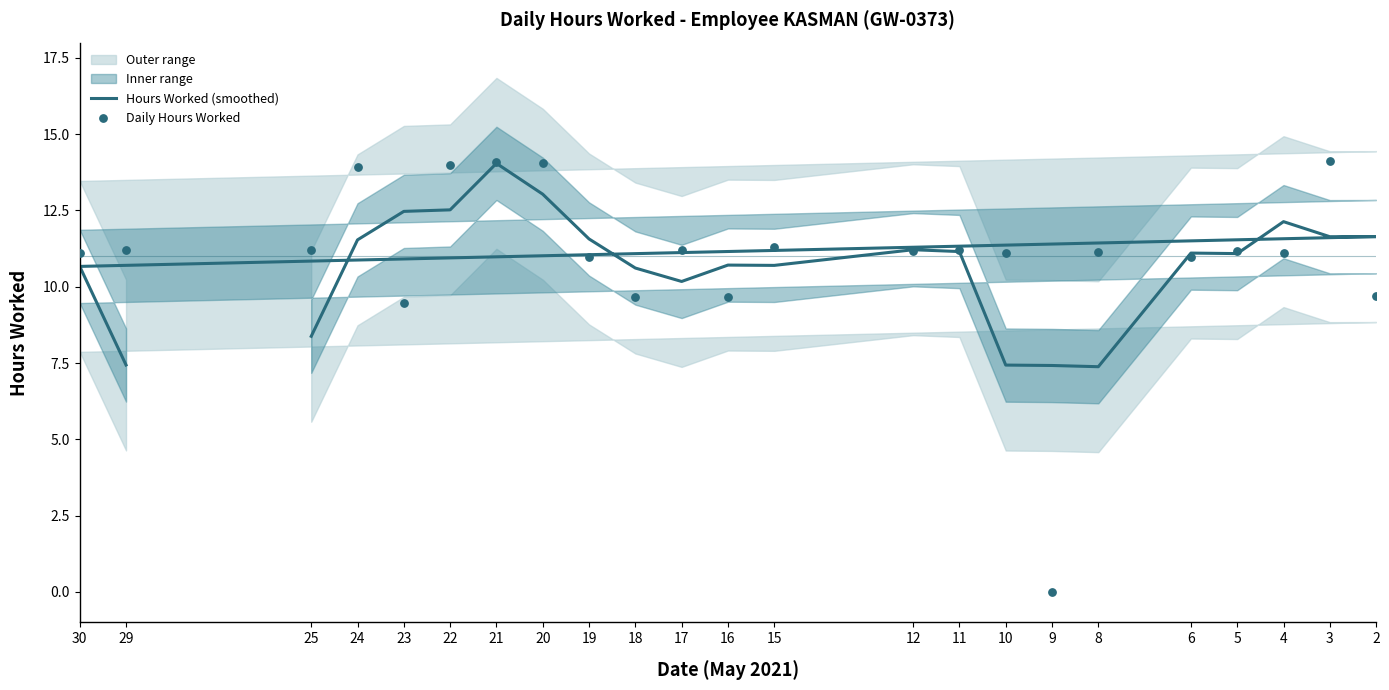

Is the value of Daily Hours Worked at 17 greater than the value of Hours Worked (smoothed) at 22?

No